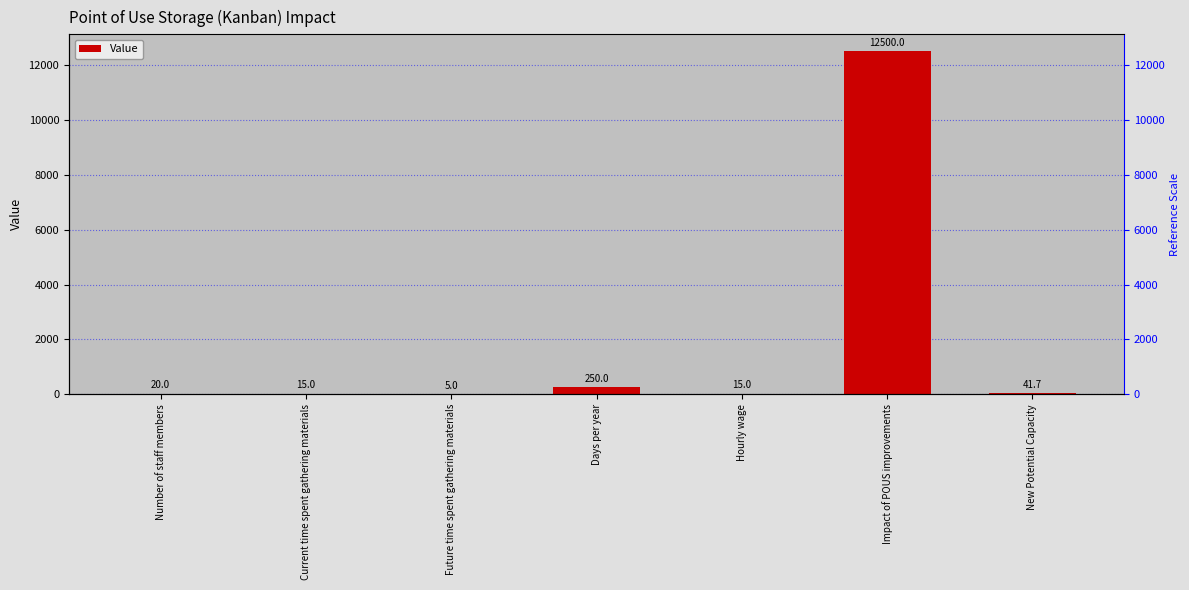

What is the difference between the second highest and second lowest values?

235.0